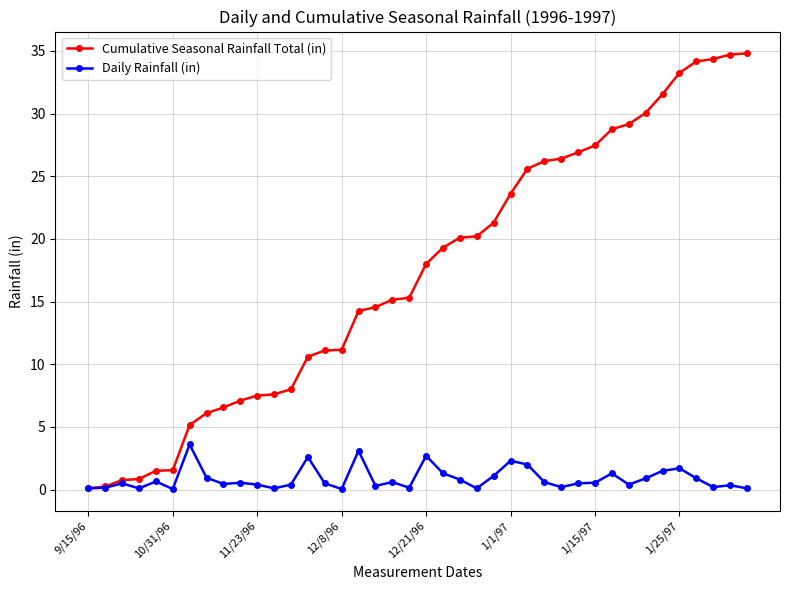

List the series in order of their peak value, lowest first.

Daily Rainfall (in), Cumulative Seasonal Rainfall Total (in)